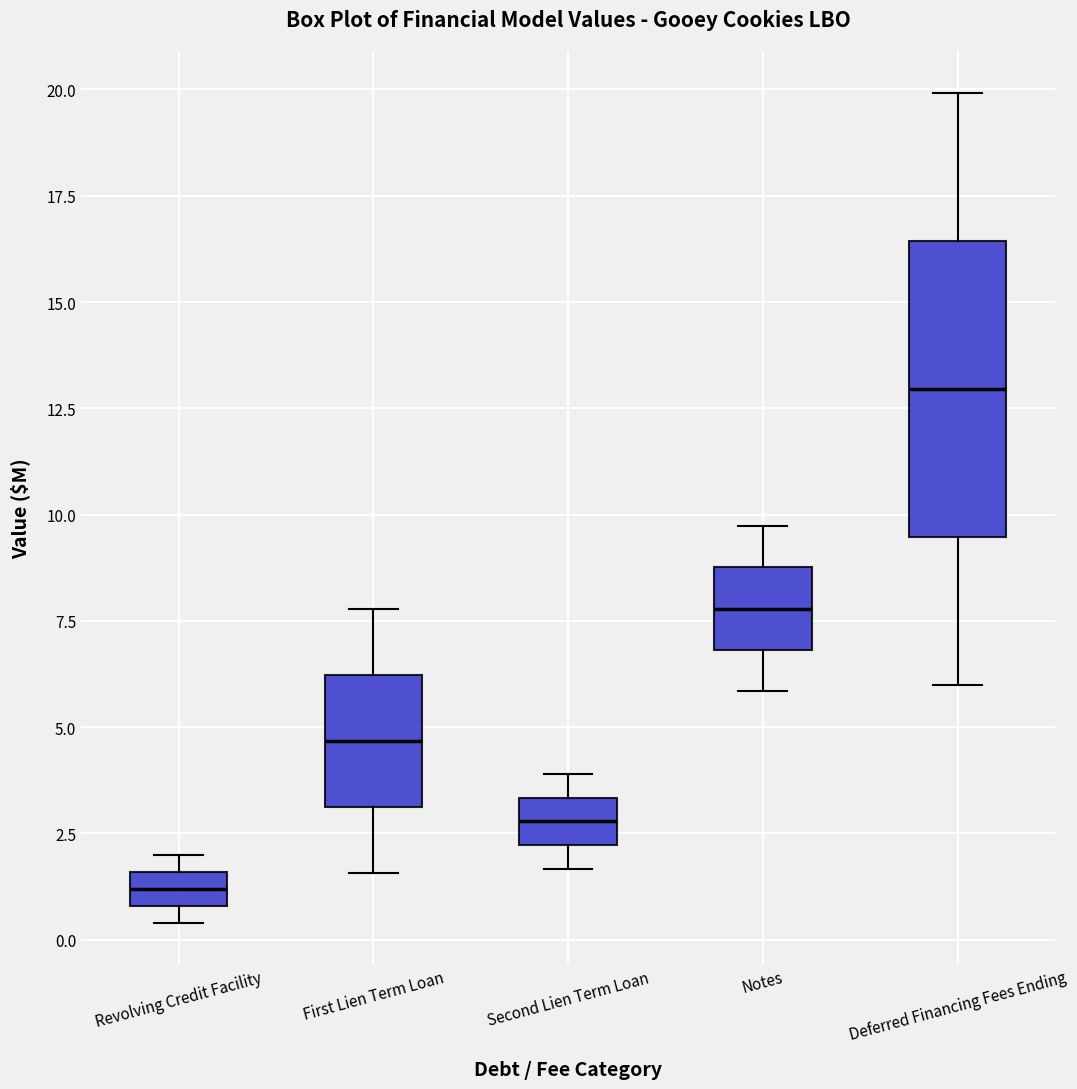

Reading left to right, transcribe this box plot: for each box, give where its median line is, the range the box spans, and where its two whiskers end, as read against the y-axis. The values are not printed on the chart, so give them approximately, as read against the axis.

Revolving Credit Facility: median 1.0 (inside the box), box 1.0 to 1.5, whiskers 0.5 to 2.0
First Lien Term Loan: median 4.5, box 3.0 to 6.0, whiskers 1.5 to 8.0
Second Lien Term Loan: median 3.0, box 2.0 to 3.5, whiskers 1.5 to 4.0
Notes: median 8.0, box 7.0 to 9.0, whiskers 6.0 to 9.5
Deferred Financing Fees Ending: median 13.0, box 9.5 to 16.5, whiskers 6.0 to 20.0